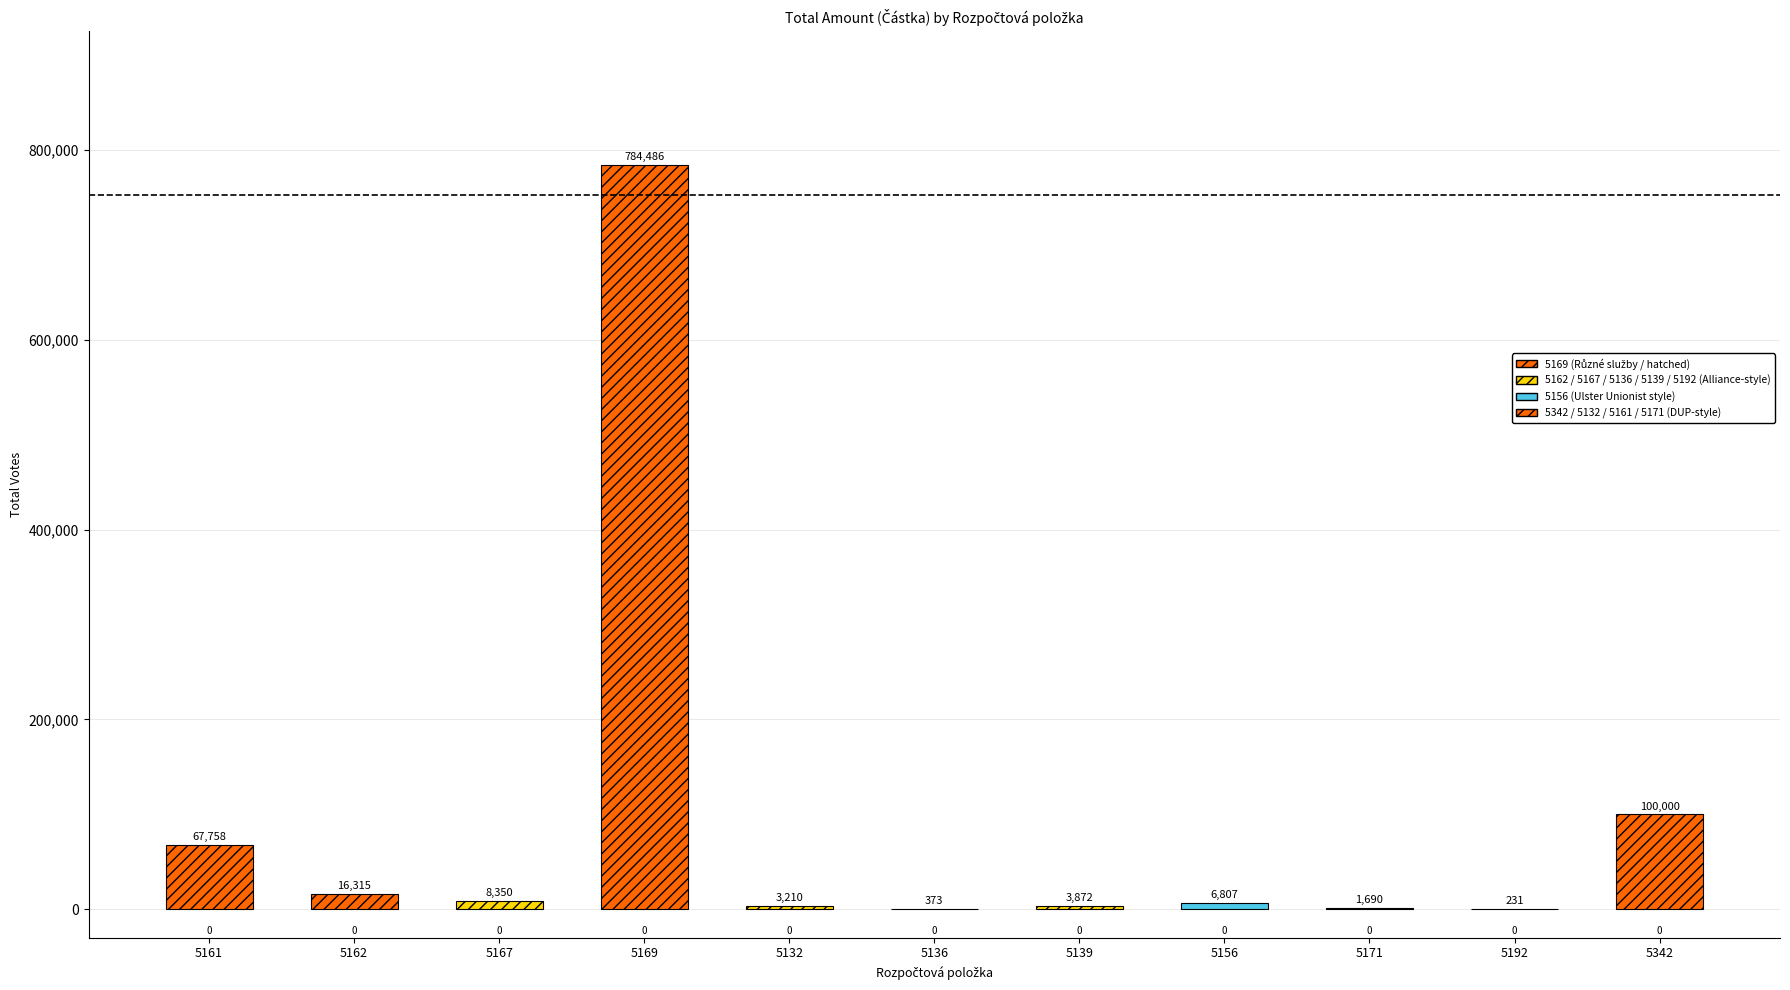

Reading left to right, transcribe all the data shown in this chart.

67758.1	16314.6	8350.0	784485.6	3210.1	372.8	3871.8	6807.3	1690.0	231.0	100000.0